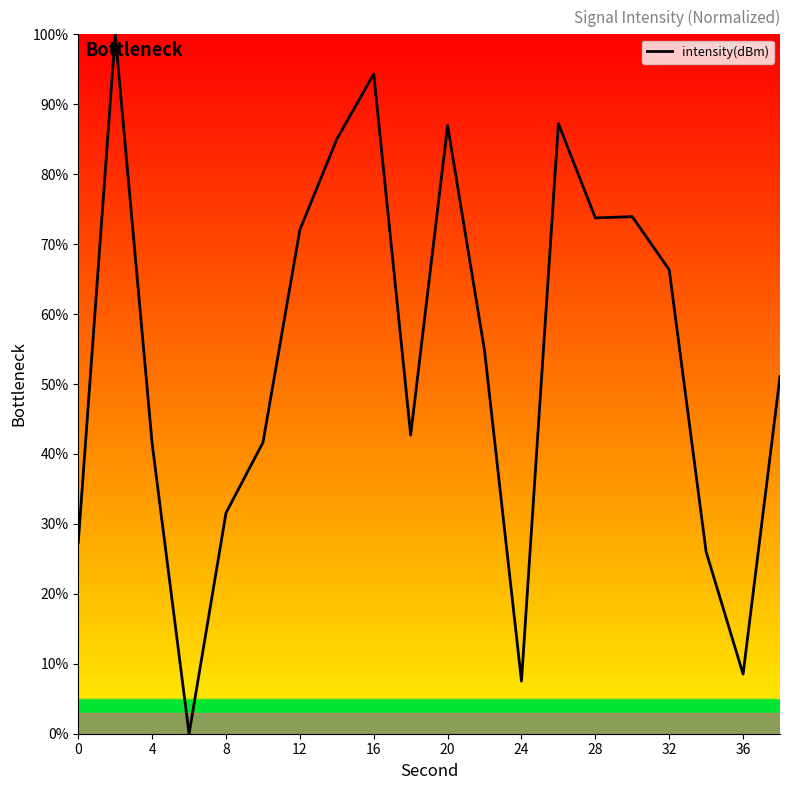

What is the maximum value shown in the chart?

100.0